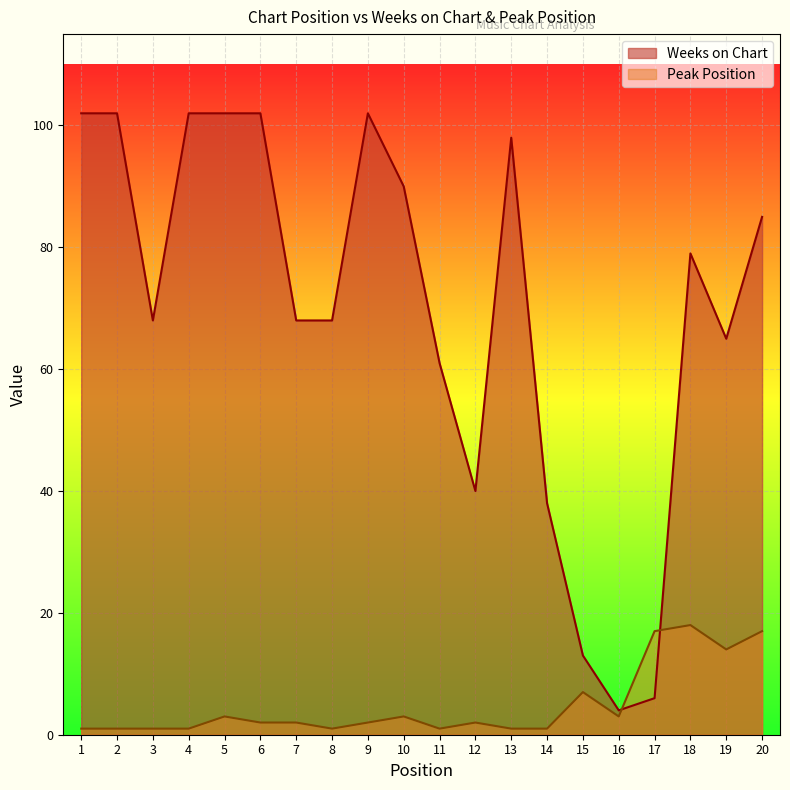

What are all the series names shown in the legend?

Weeks on Chart, Peak Position